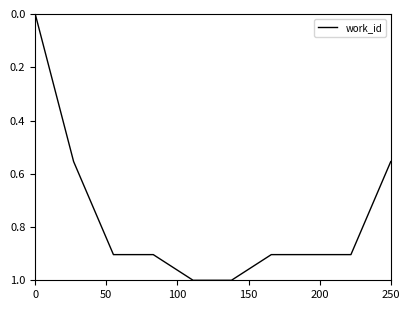

What is the difference between the maximum and minimum values?

1.0